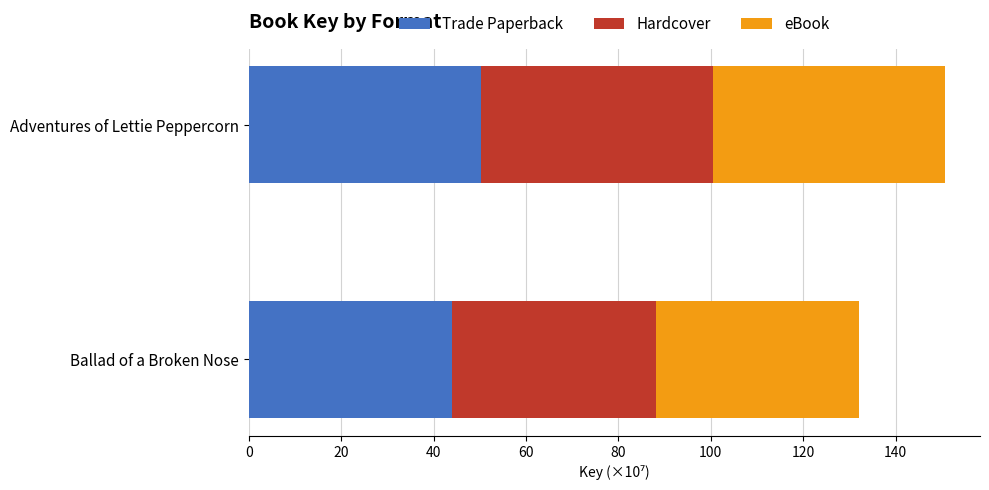

What is the total value across all series at Adventures of Lettie Peppercorn?

150.8